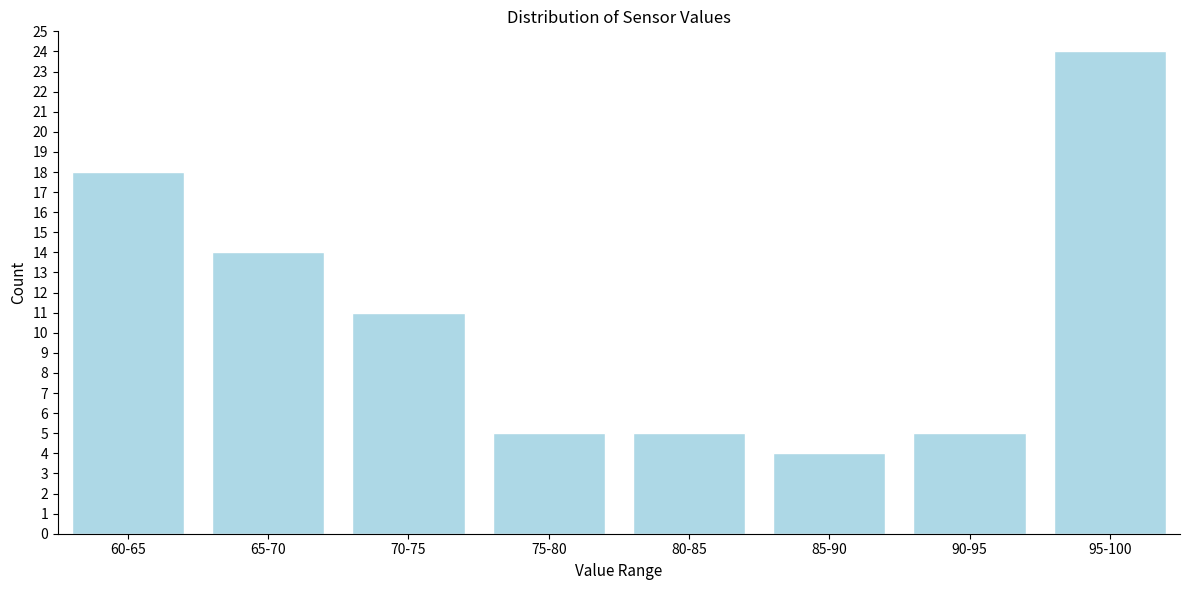

Reading left to right, extract all data points from this chart.

18	14	11	5	5	4	5	24